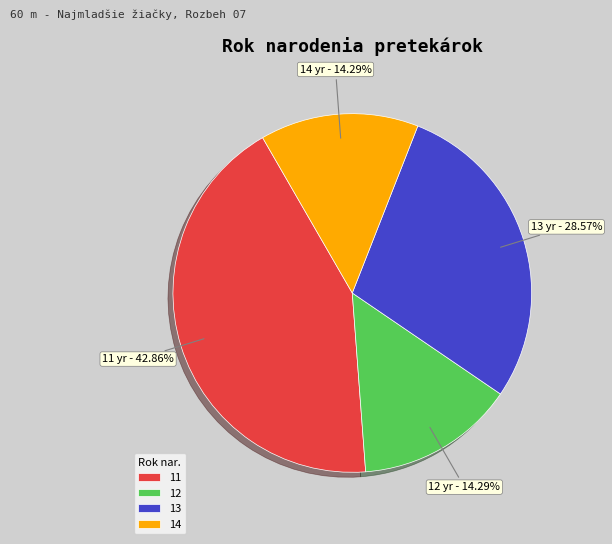

What is the ratio of the value at 13 to the value at 11?

0.7